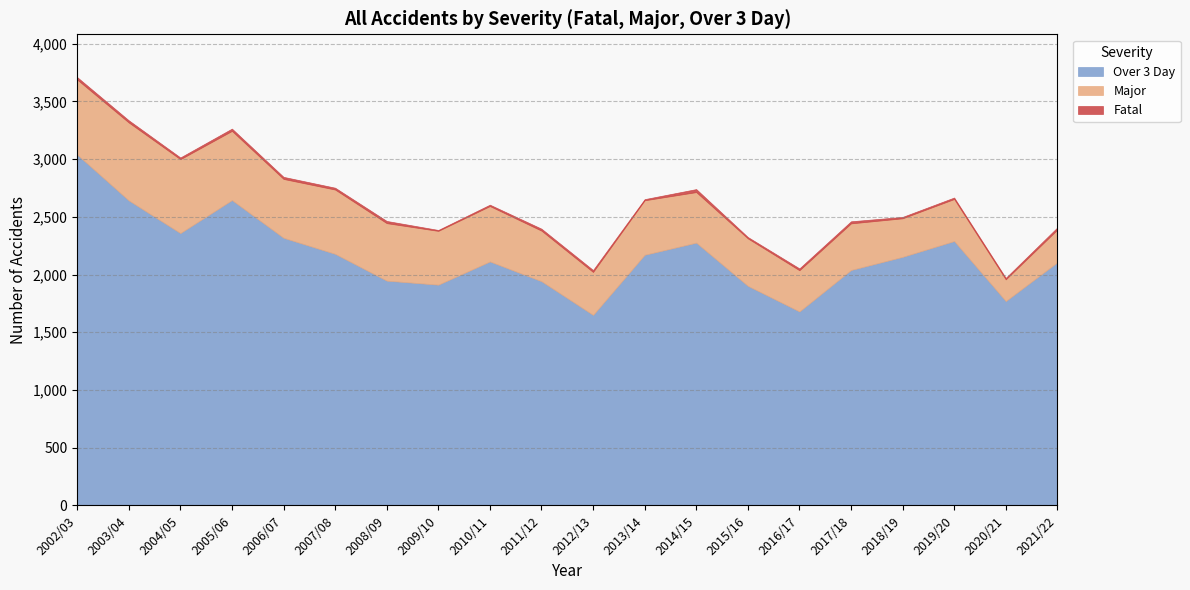

How many lines are shown in the chart?

3